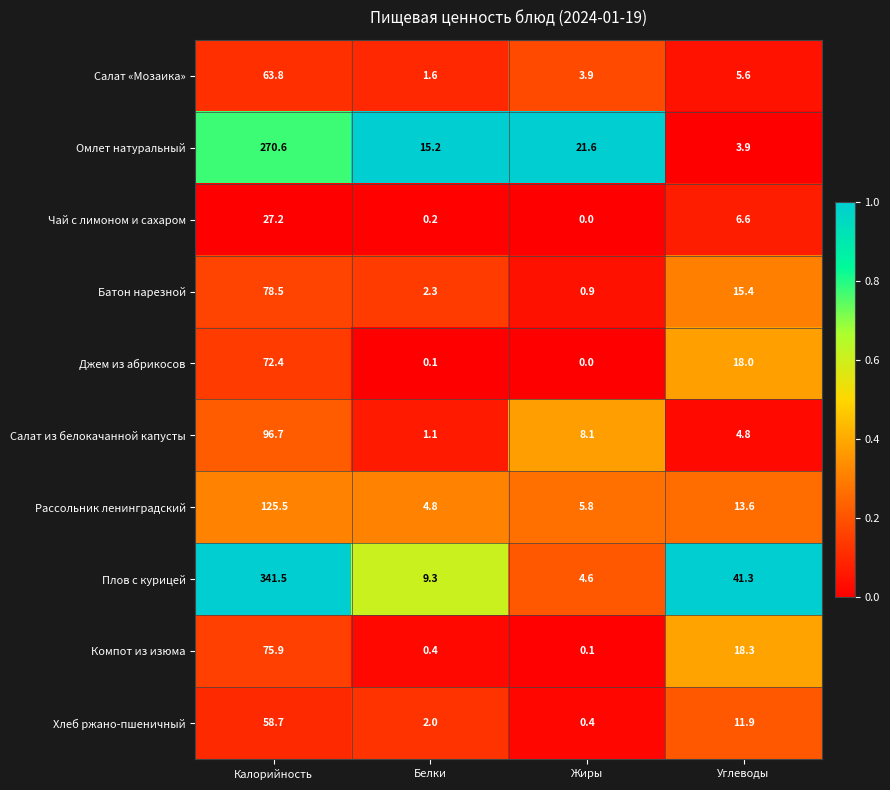

Which series has the largest total across all categories?

Плов с курицей